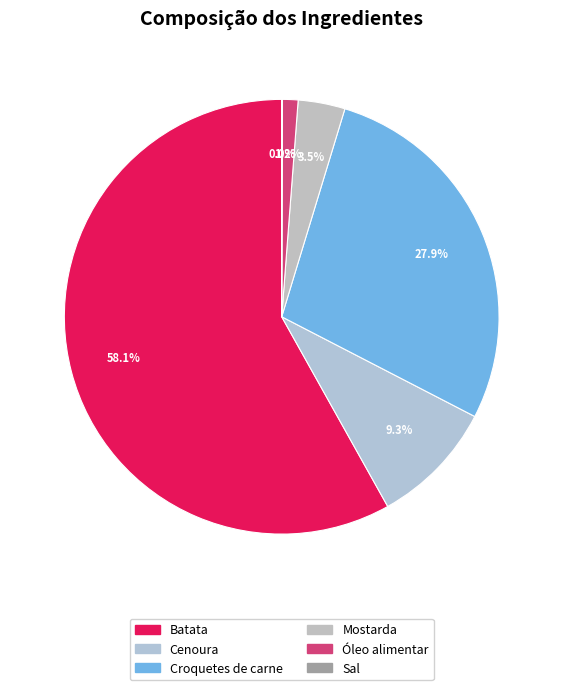

Is there a majority slice in this chart?

Yes